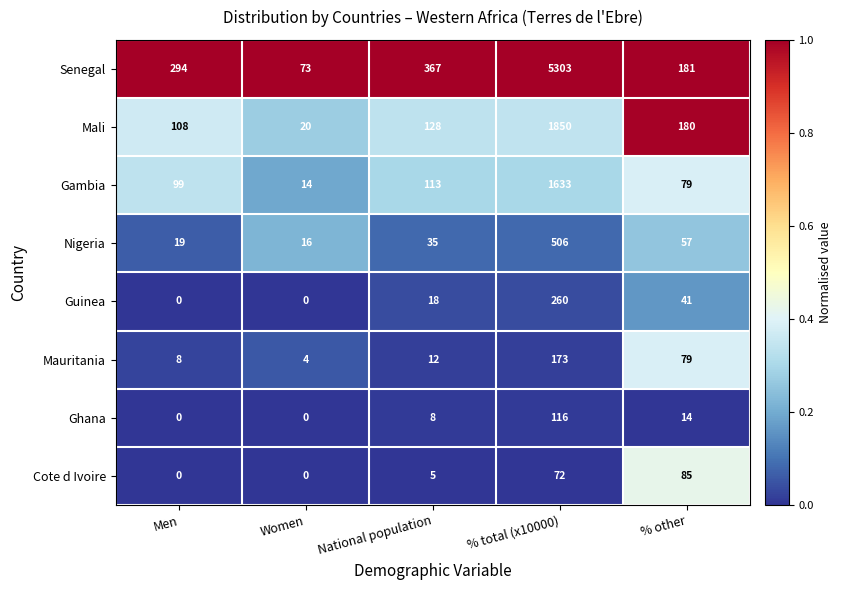

Which category has the highest value in the Mali series?

% total (x10000)